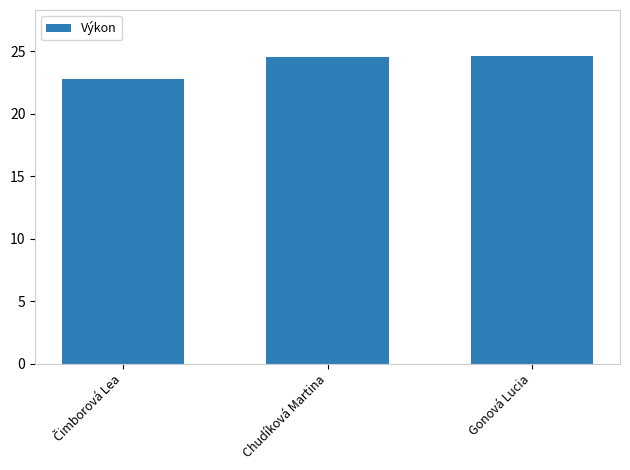

Reading right to left, what are all the values shown in this chart?

24.6	24.6	22.8